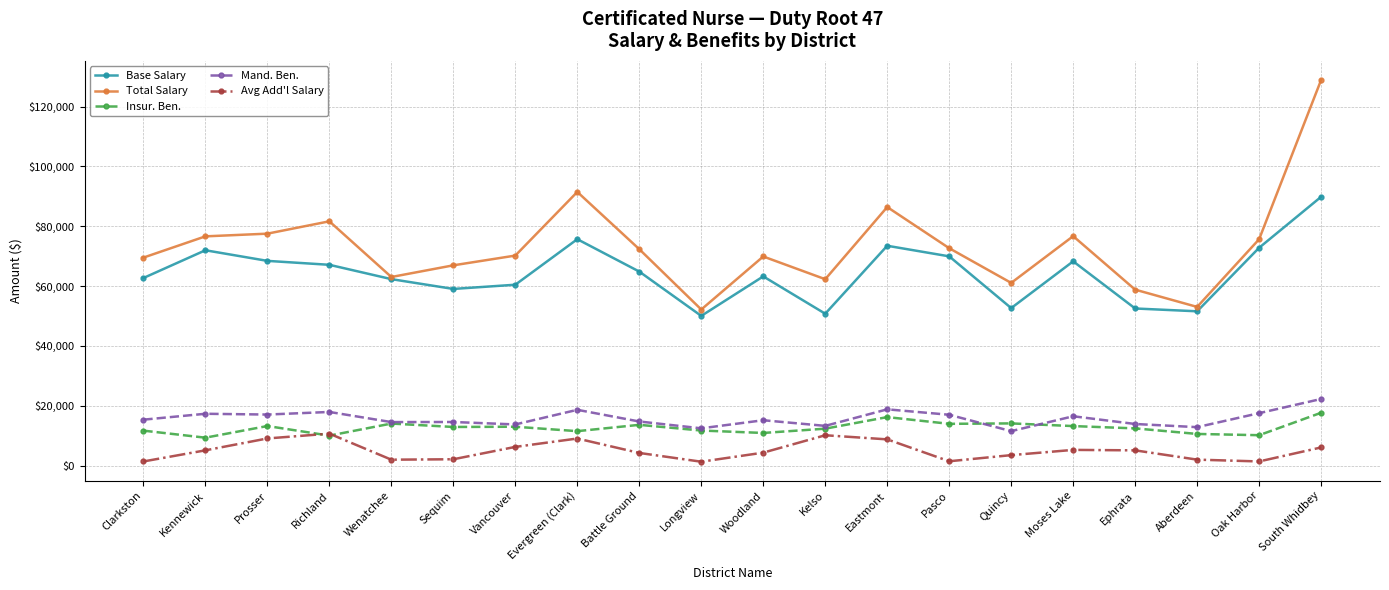

What is the highest value of the Total Salary series?

128909